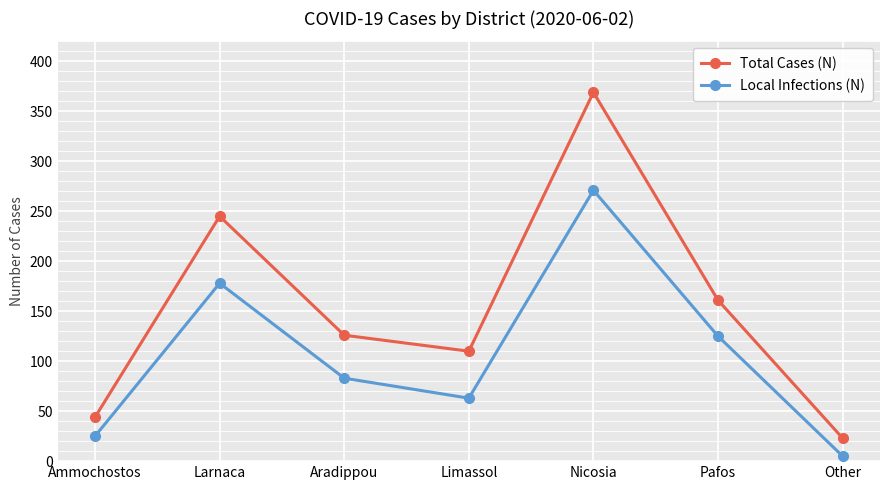

Reading left to right, extract all data points from this chart.

Total Cases (N): Ammochostos=44	Larnaca=245	Aradippou=126	Limassol=110	Nicosia=369	Pafos=161	Other=23
Local Infections (N): Ammochostos=25	Larnaca=178	Aradippou=83	Limassol=63	Nicosia=271	Pafos=125	Other=5